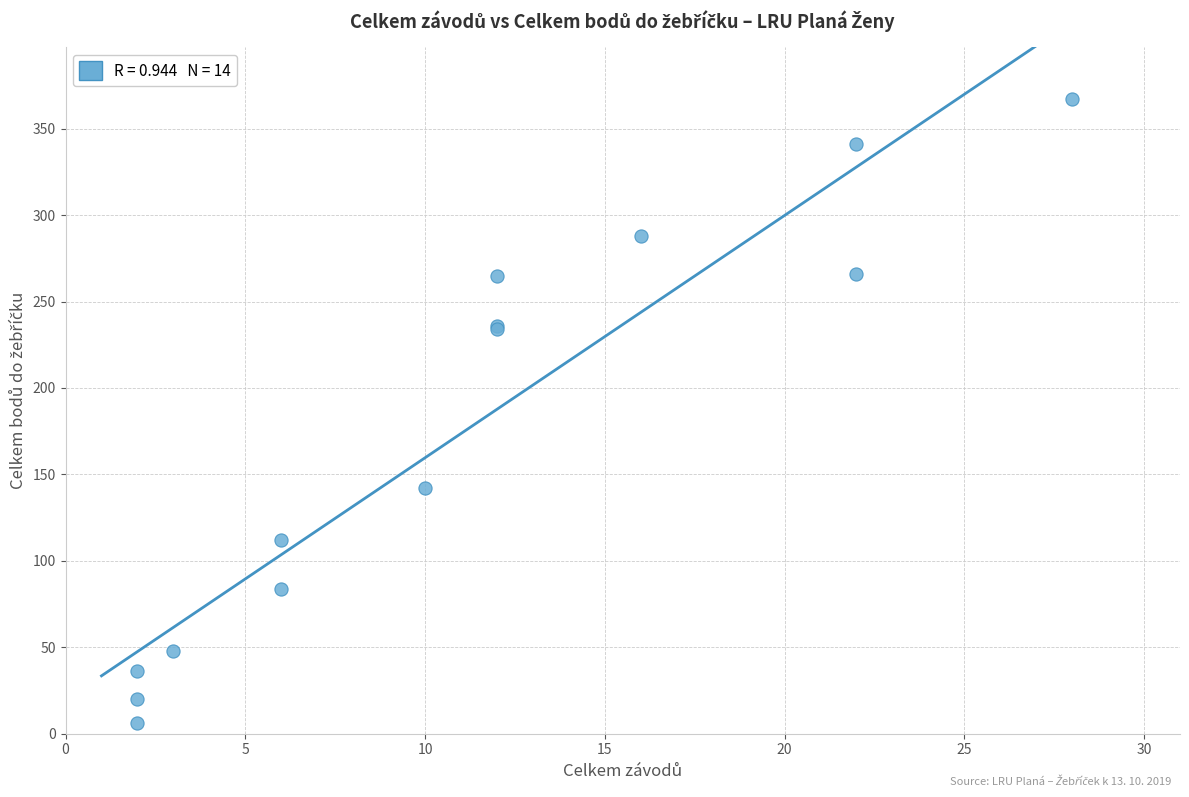

What Y value in the scatter plot is closest to 186?

142